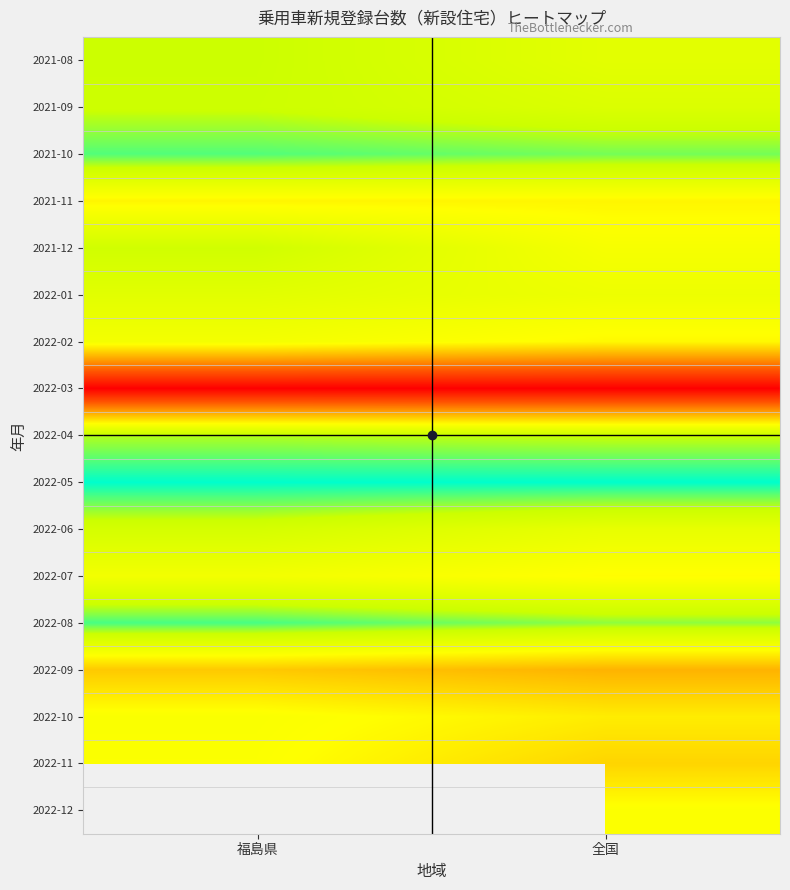

What is the greatest value displayed?

1.0